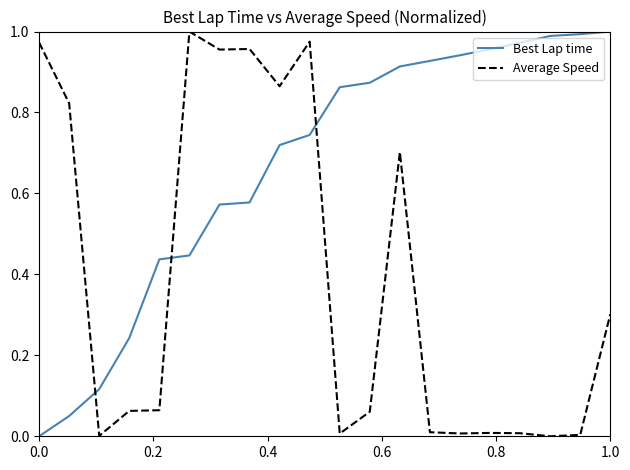

True or false: Best Lap time and Average Speed cross at least once.

True